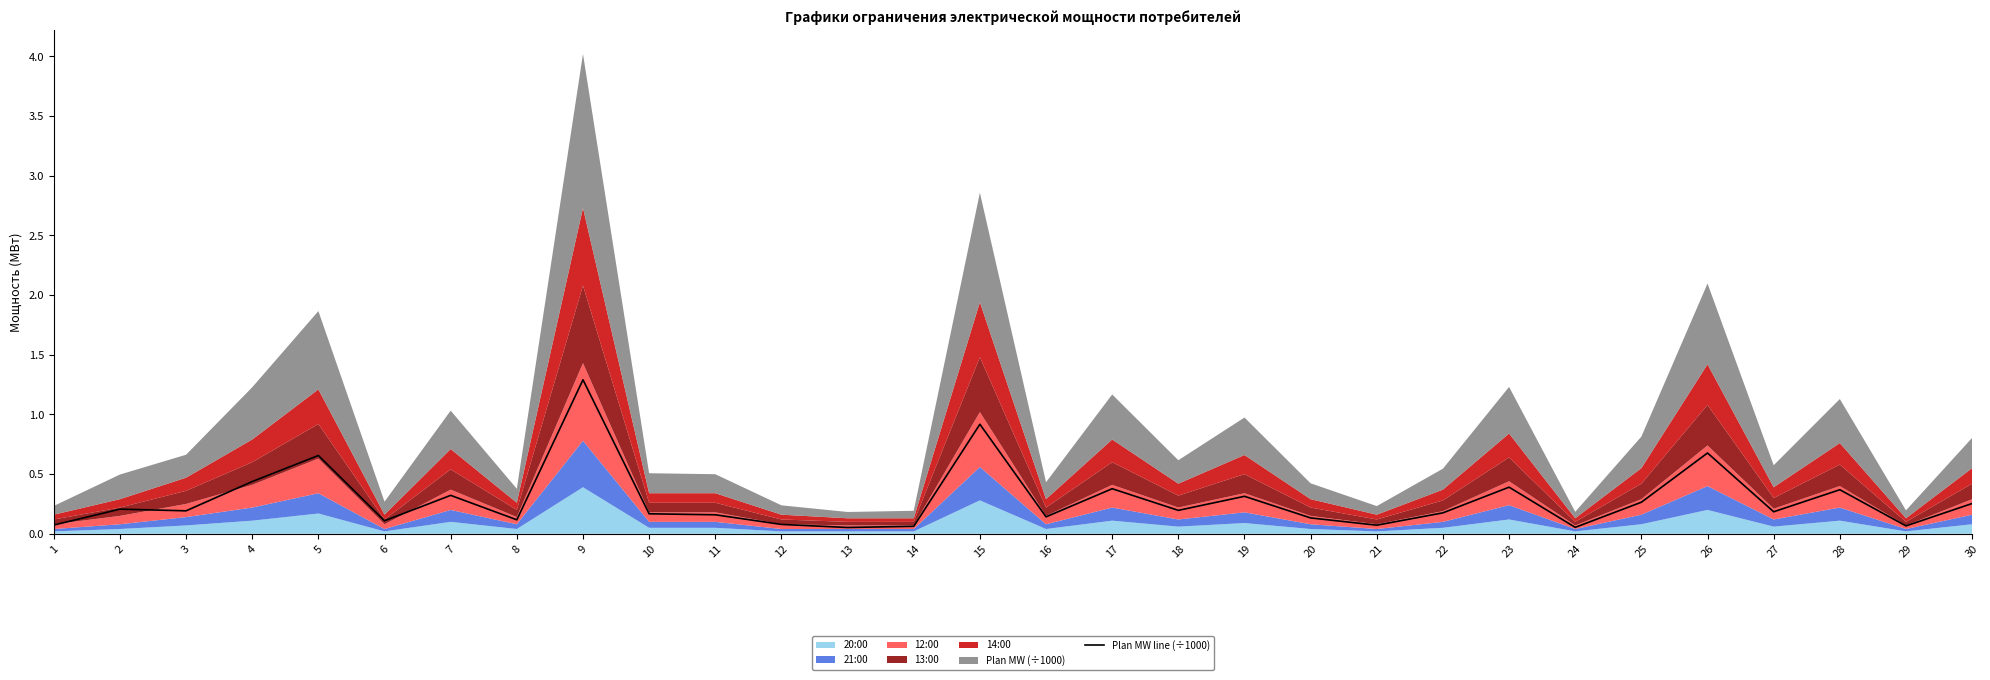

List the labels in order of value, largest first.

9, 15, 26, 5, 4, 23, 17, 28, 7, 19, 25, 30, 2, 18, 3, 27, 22, 10, 11, 16, 20, 8, 6, 12, 1, 21, 29, 14, 24, 13